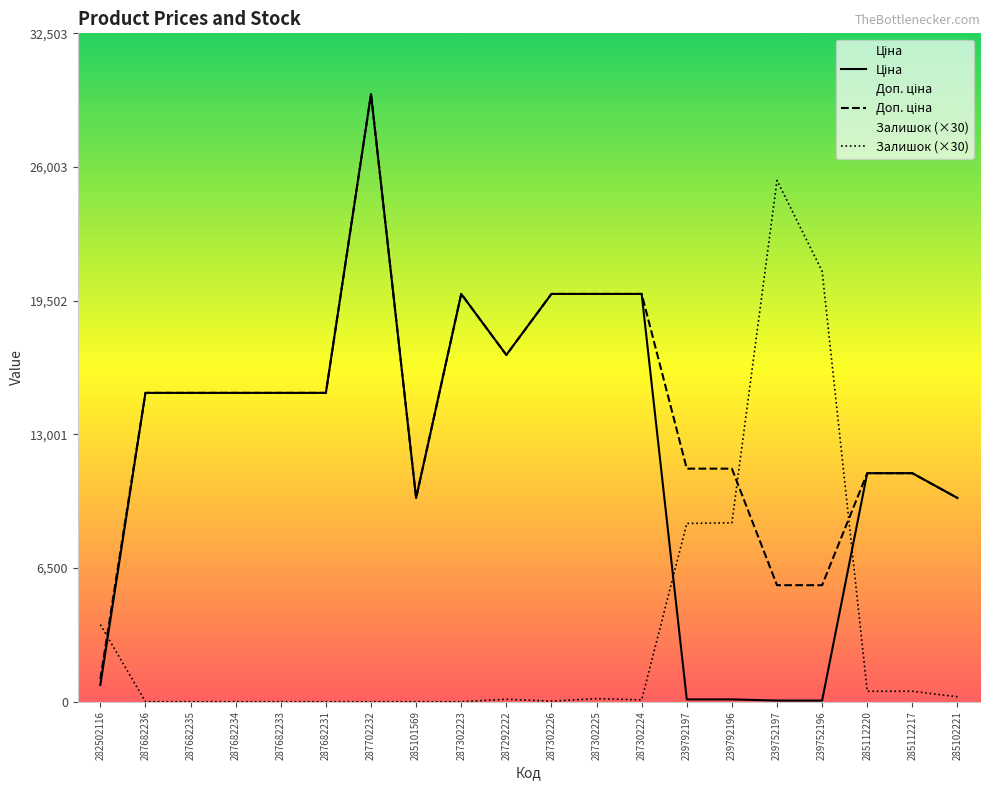

Which series has the widest spread of values?

Ціна